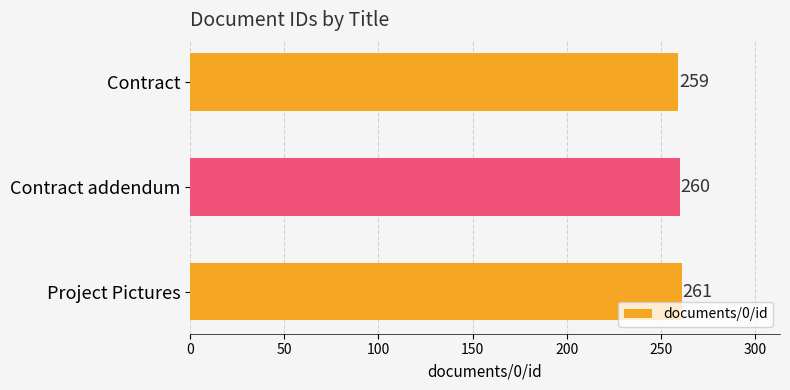

Reading bottom to top, list all the values displayed in this chart.

Project Pictures=261	Contract addendum=260	Contract=259